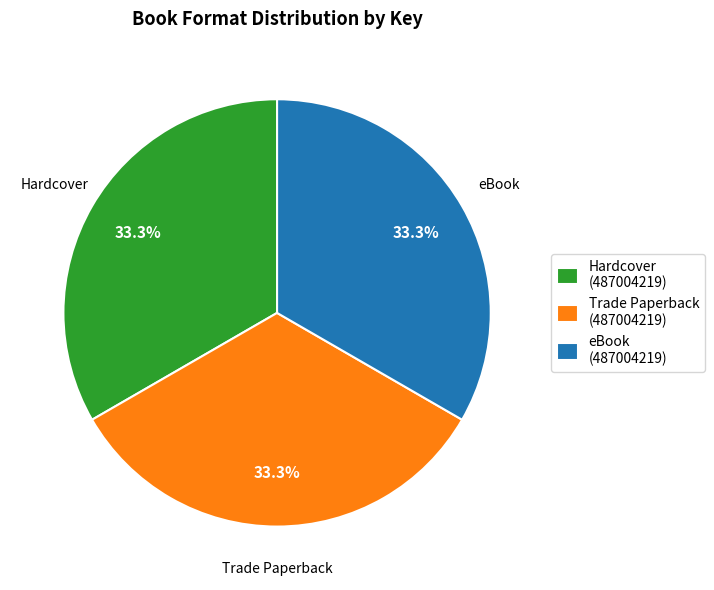

Do Hardcover (487004219) and eBook (487004219) together represent more than half of the pie?

Yes